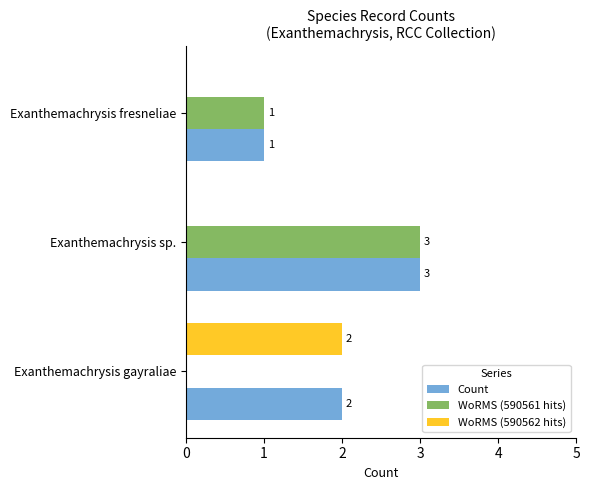

True or false: WoRMS (590562 hits) has a value of 2 at Exanthemachrysis gayraliae.

True